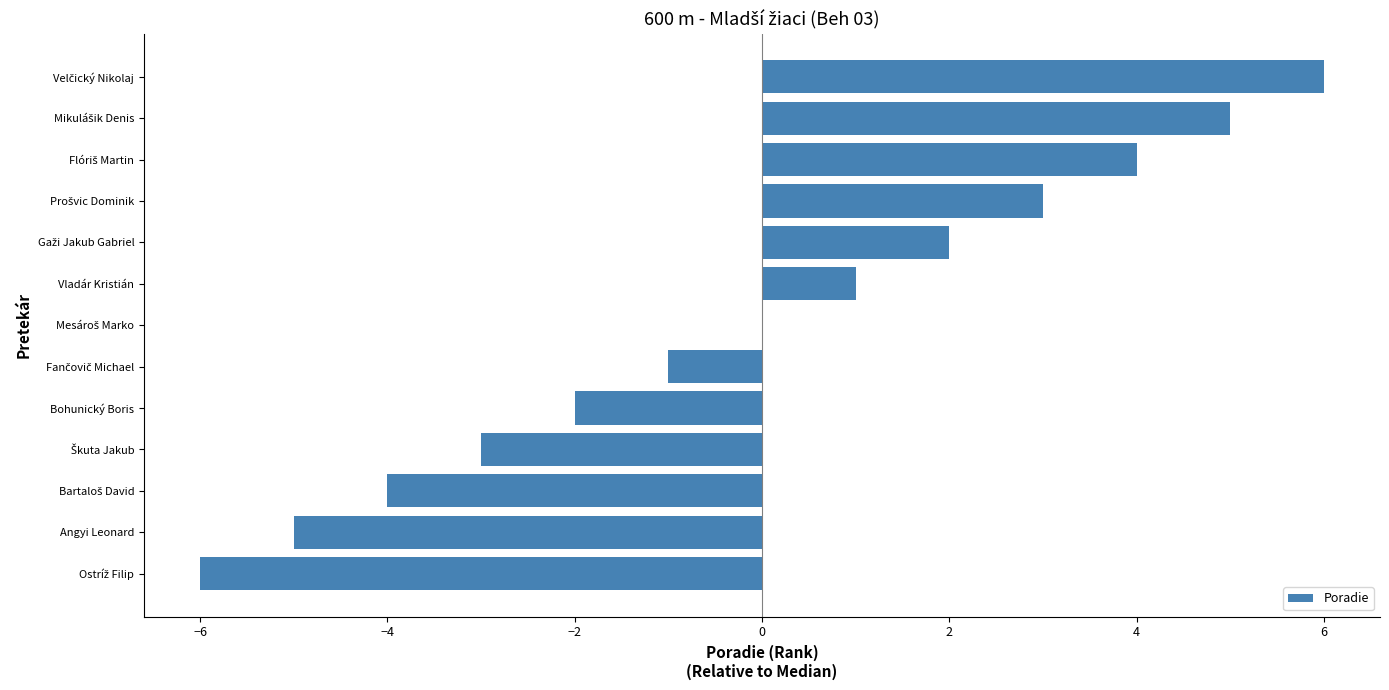

Does the chart contain stacked bars?

No